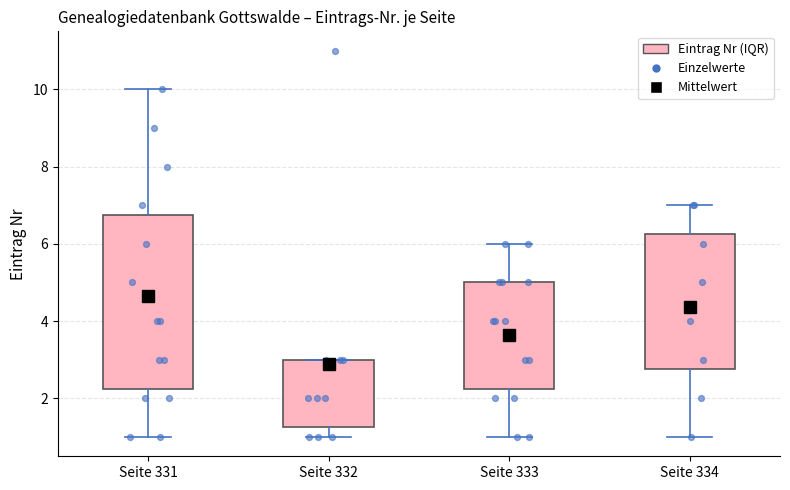

Where does the median line of the box for Seite 333 sit on the y-axis? The values are not printed on the chart, so give them approximately, as read against the axis.

4.0